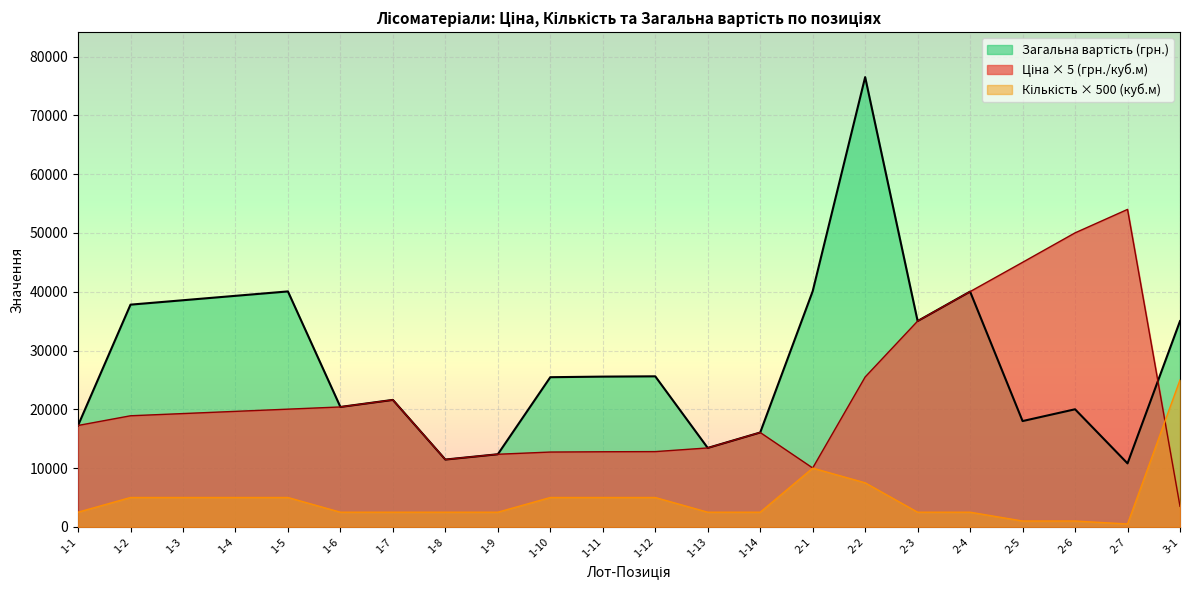

True or false: Кількість (куб.м) and Загальна вартість (грн.) cross at least once.

False